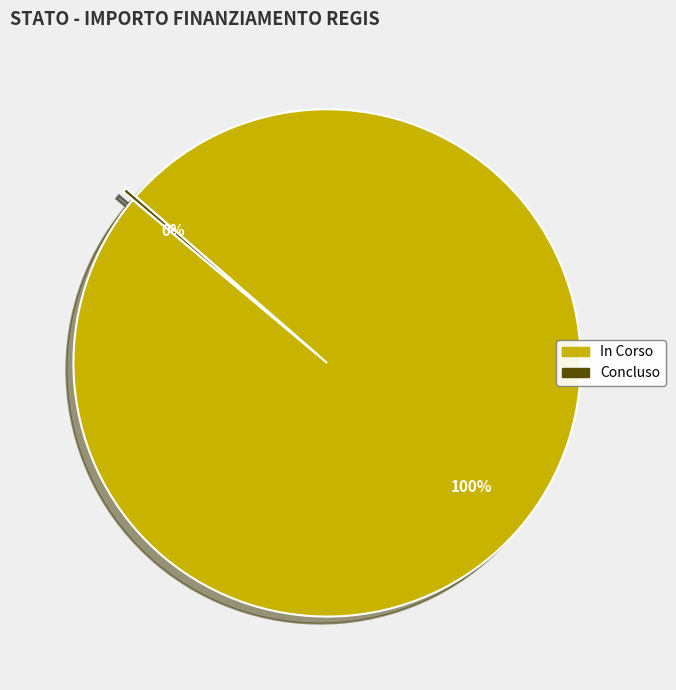

Does any single category account for the majority?

Yes